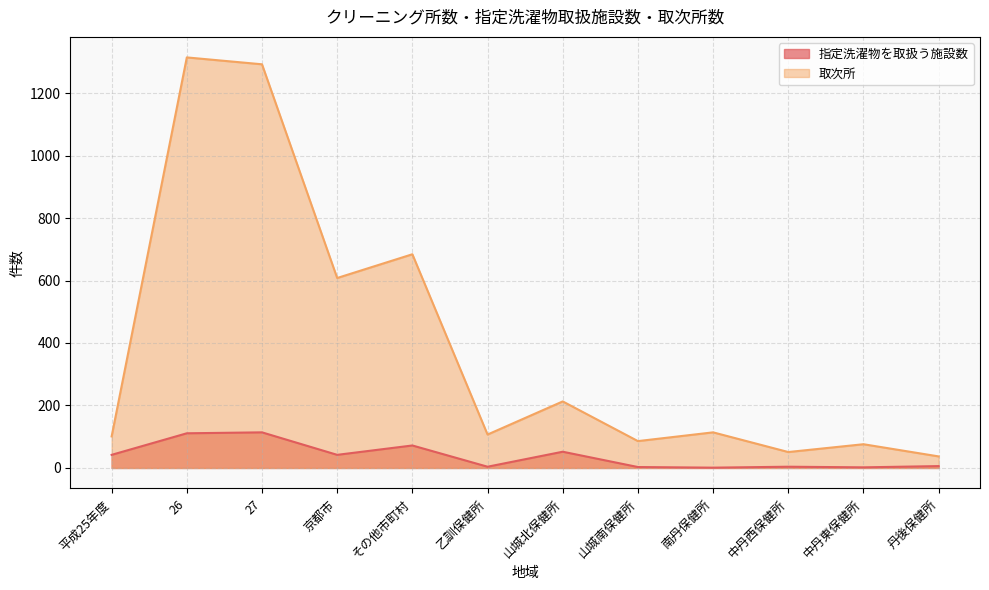

What is the difference between the 取次所 values at 南丹保健所 and 平成25年度?

13